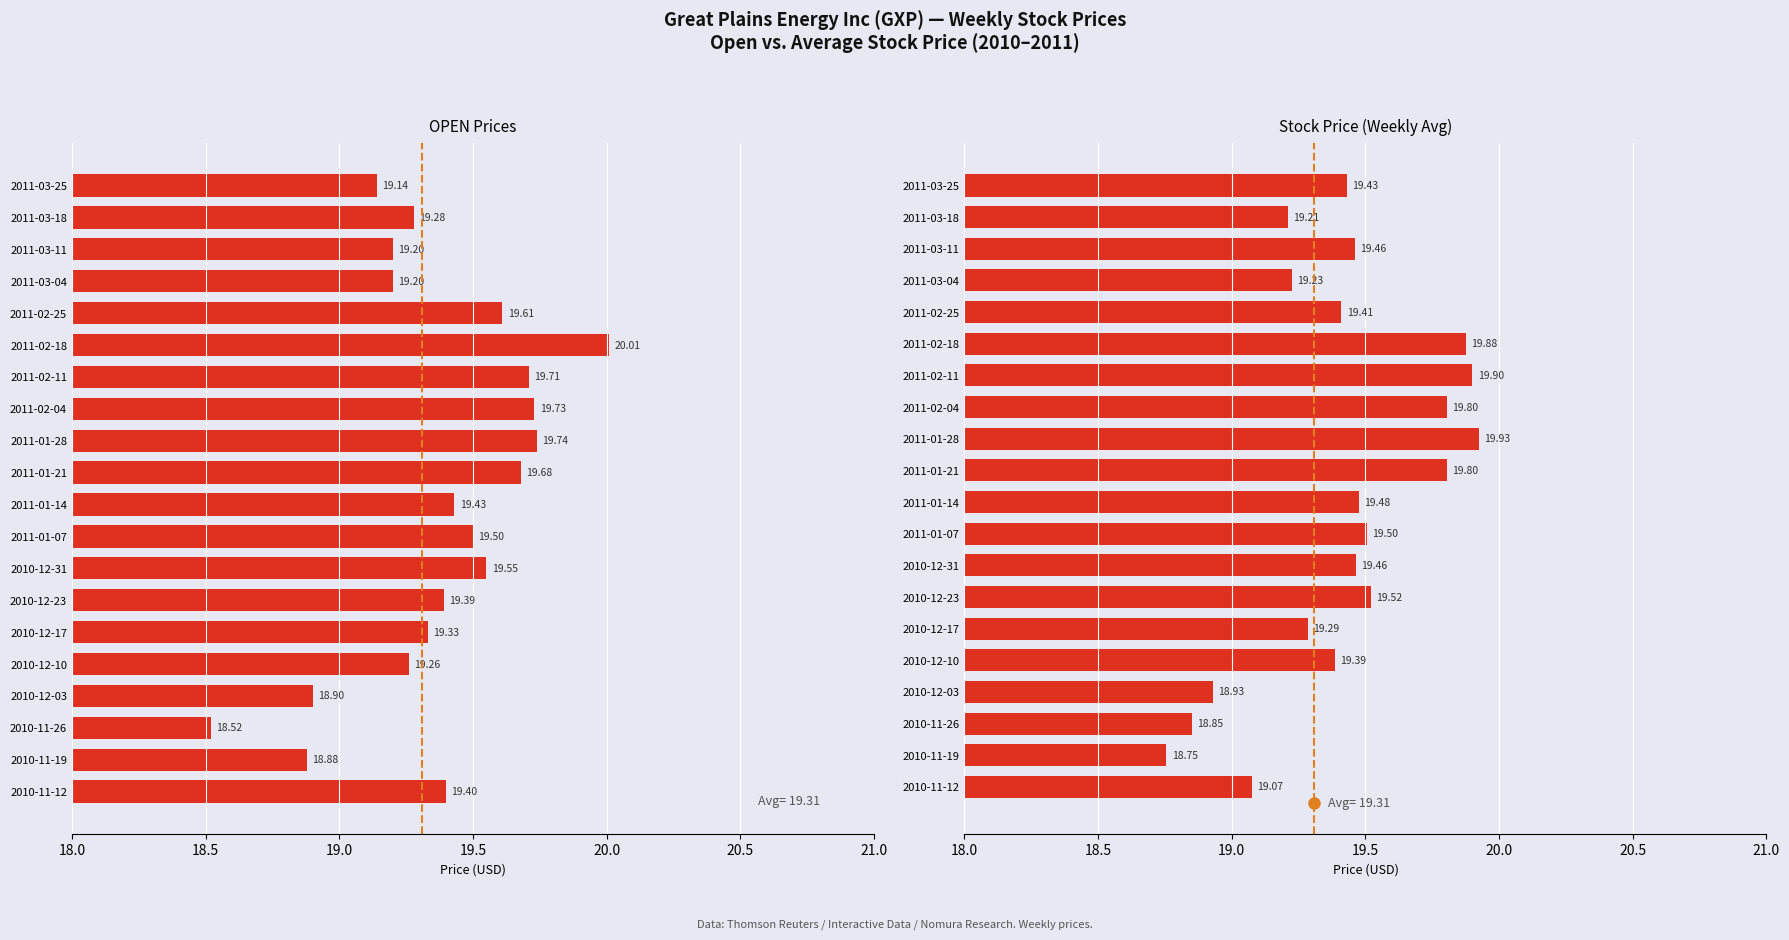

What are all the series names shown in the legend?

OPEN, Stock Price